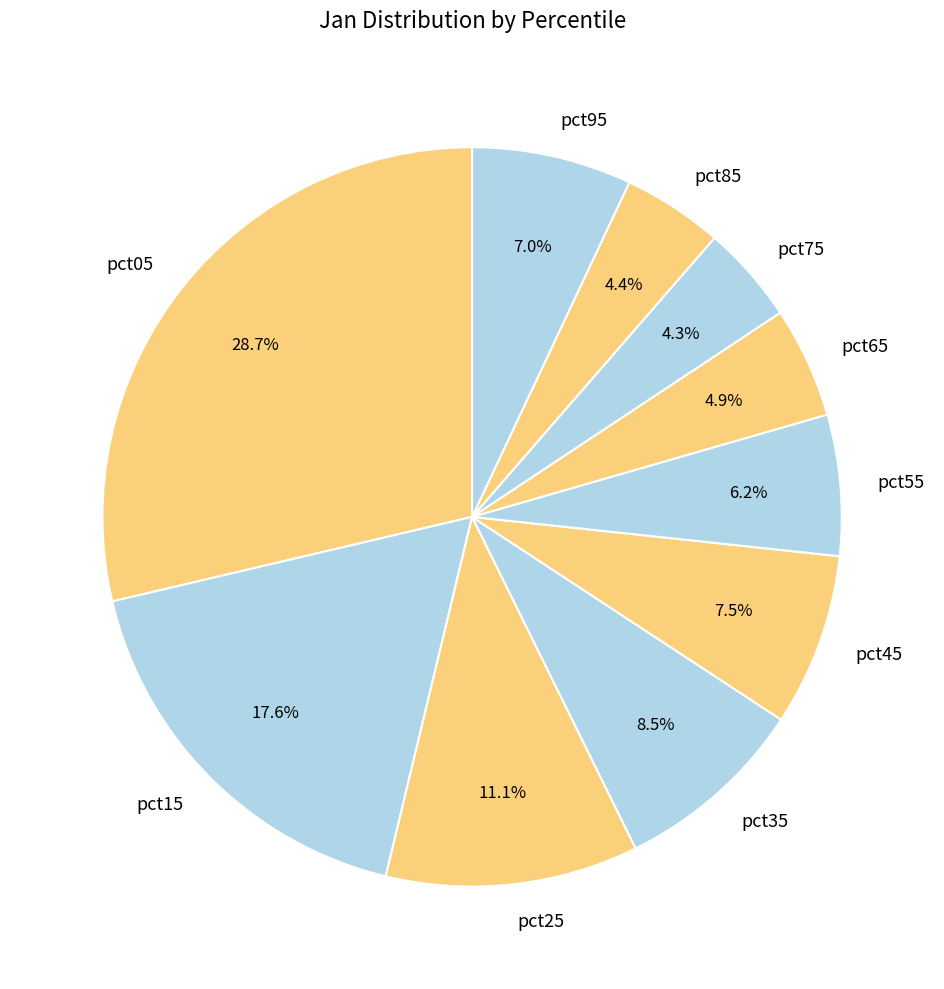

What is the ratio of the value at pct75 to the value at pct25?

0.4